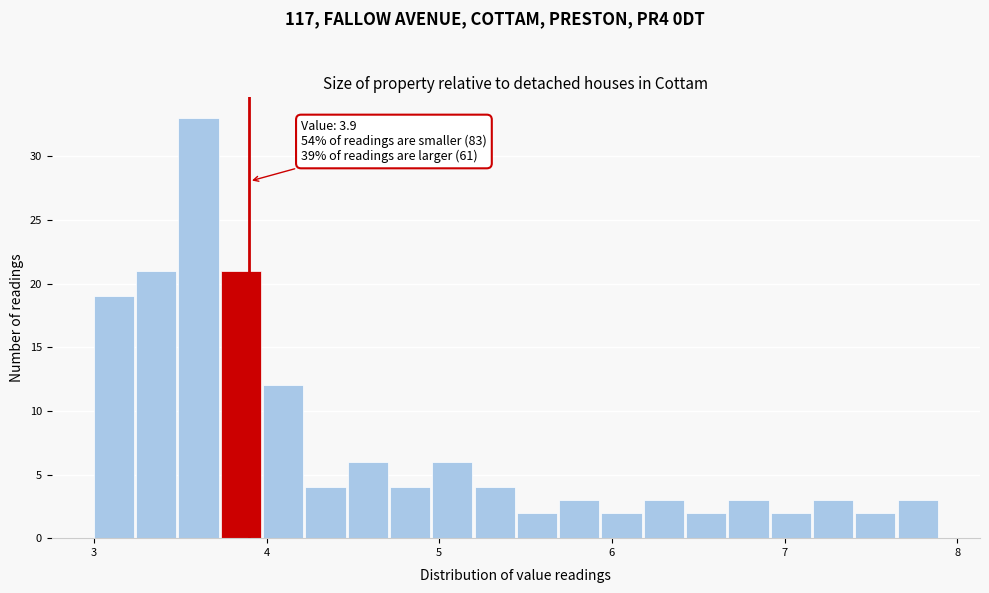

Around what value on the x-axis is the tallest bar? Give the approximate position of its centre, as read against the axis.

3.6